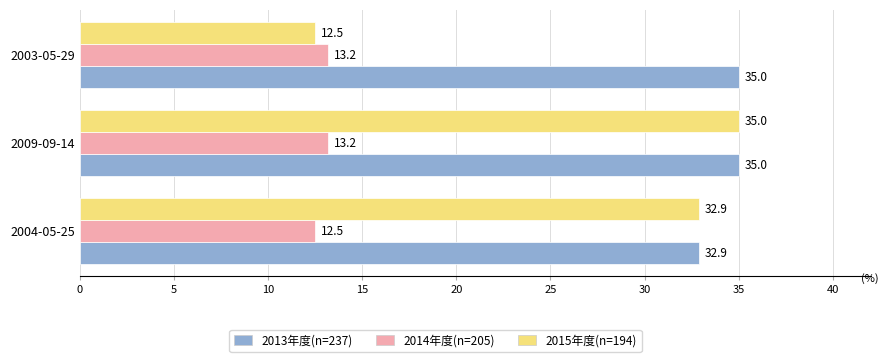

Rank the categories by 2015年度(n=194) value from highest to lowest.

2009-09-14, 2004-05-25, 2003-05-29